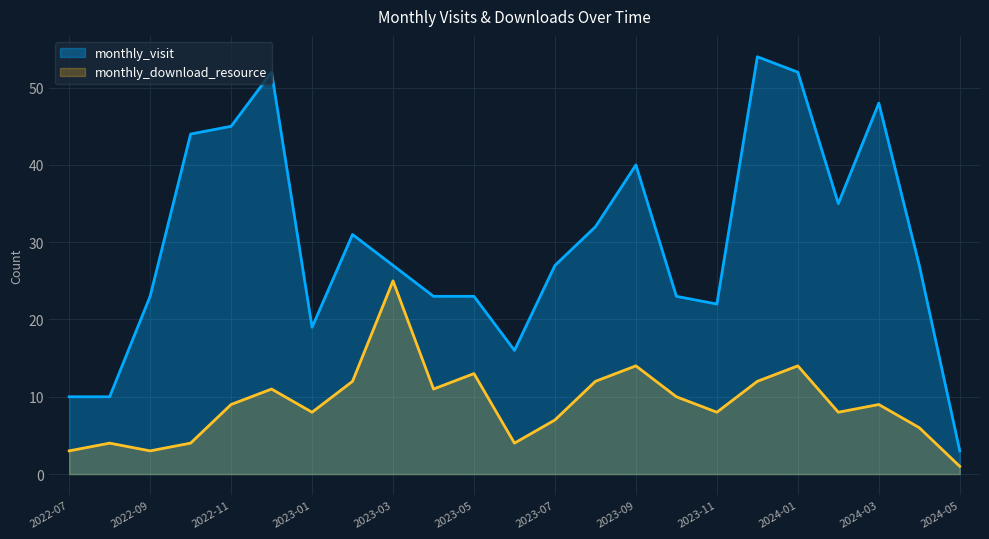

Reading left to right, extract all data points from this chart.

monthly_visit: 2022-07=10	2022-08=10	2022-09=23	2022-10=44	2022-11=45	2022-12=52	2023-01=19	2023-02=31	2023-03=27	2023-04=23	2023-05=23	2023-06=16	2023-07=27	2023-08=32	2023-09=40	2023-10=23	2023-11=22	2023-12=54	2024-01=52	2024-02=35	2024-03=48	2024-04=27	2024-05=3
monthly_download_resource: 2022-07=3	2022-08=4	2022-09=3	2022-10=4	2022-11=9	2022-12=11	2023-01=8	2023-02=12	2023-03=25	2023-04=11	2023-05=13	2023-06=4	2023-07=7	2023-08=12	2023-09=14	2023-10=10	2023-11=8	2023-12=12	2024-01=14	2024-02=8	2024-03=9	2024-04=6	2024-05=1